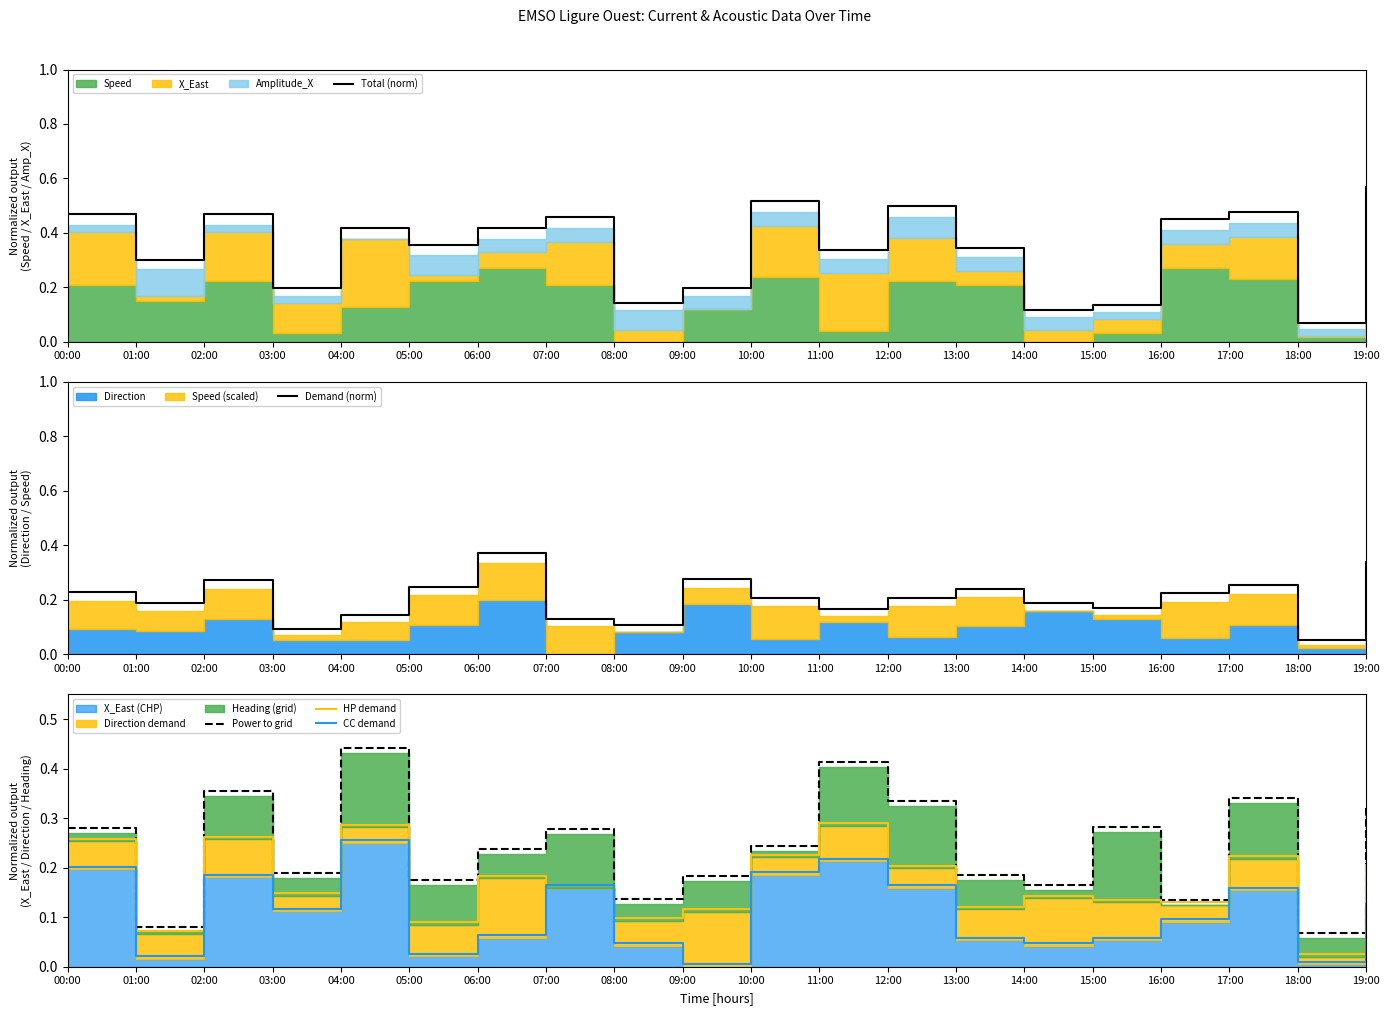

What is the difference between the highest and lowest values at 03:00?

0.1